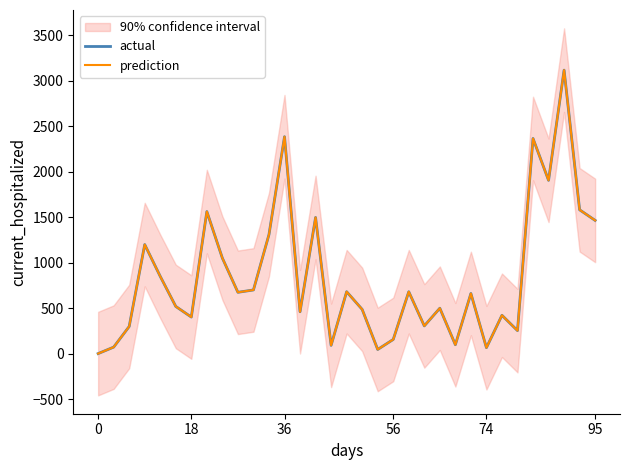

True or false: actual has a value of 1116.7 at 20.

False